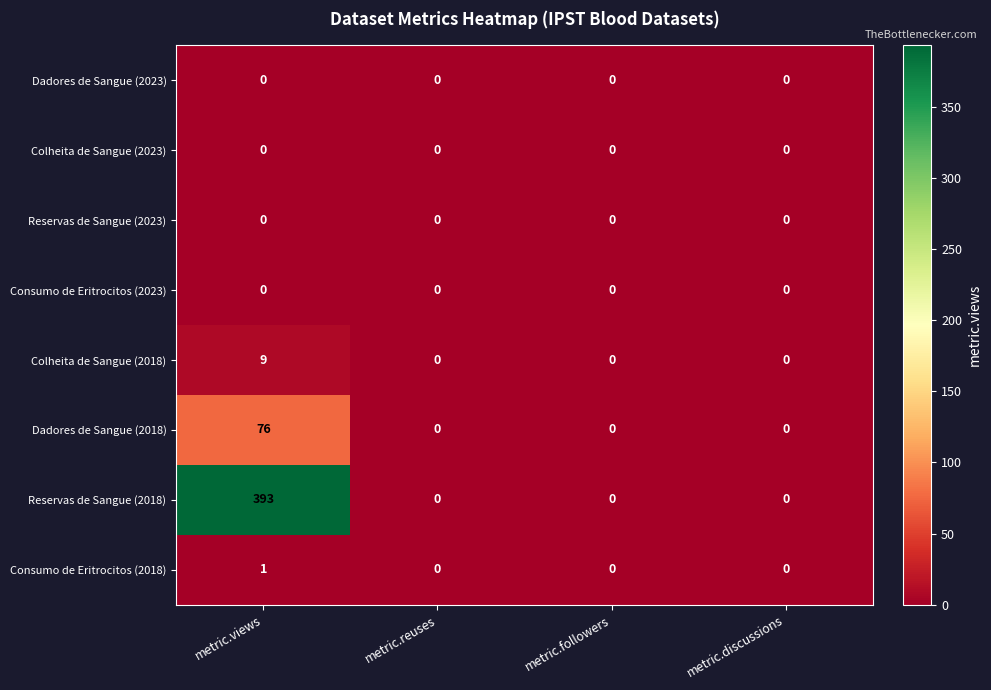

True or false: Reservas de Sangue (2023) has a value of 0 at metric.reuses.

True